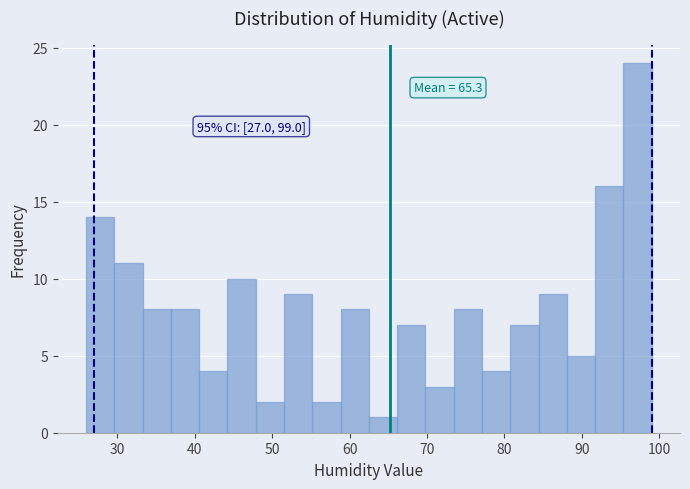

Read against the x-axis, roughly where is the centre of the tallest bar?

97